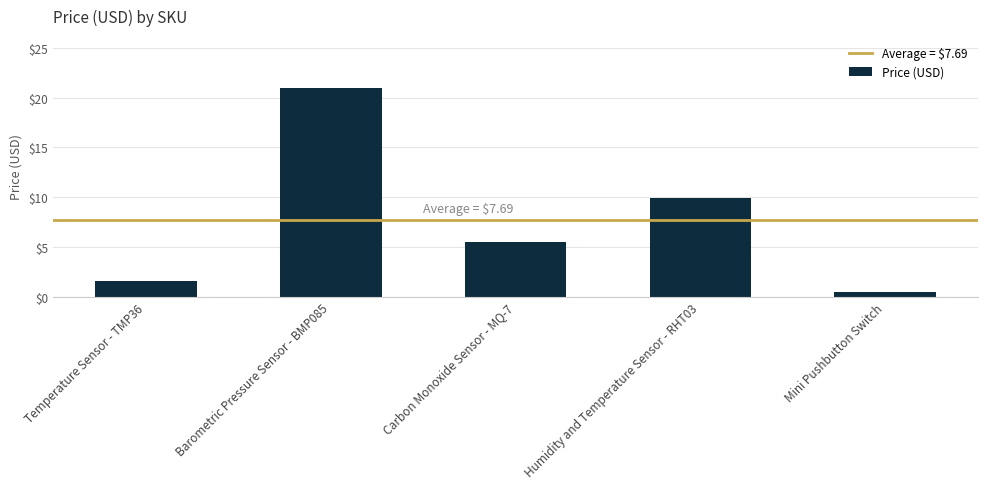

How many values exceed 5?

3